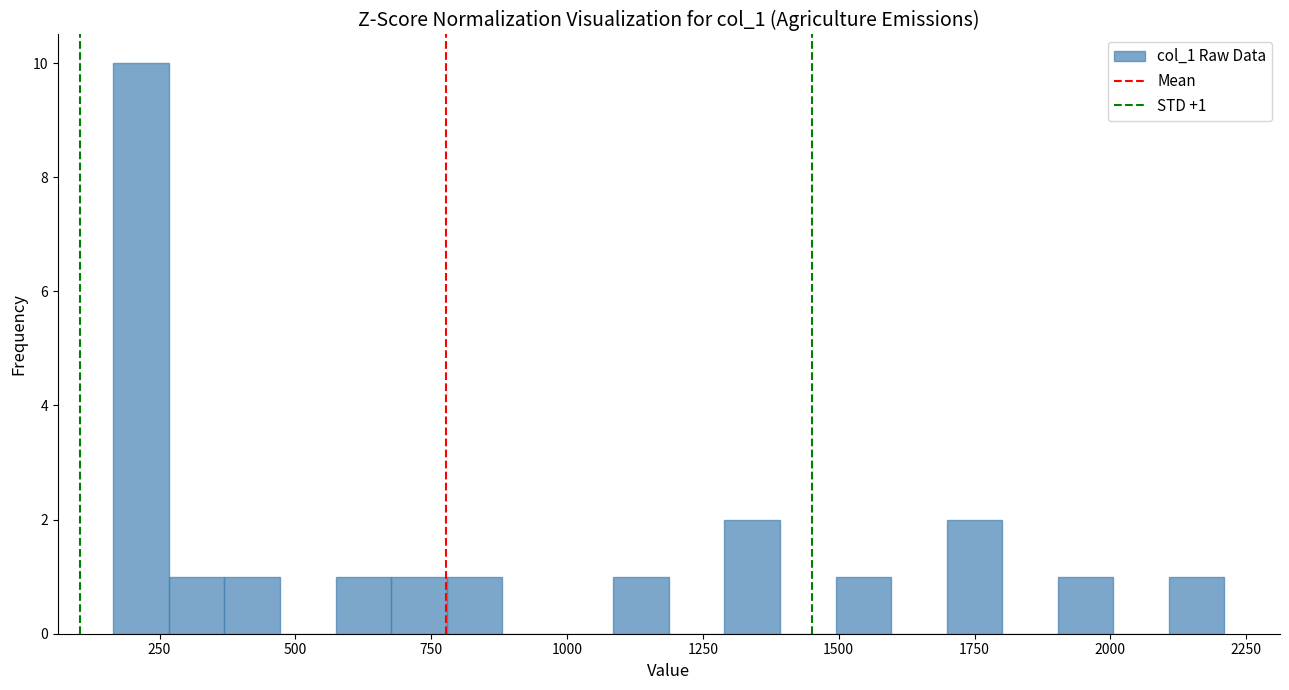

Read against the x-axis, roughly where is the centre of the tallest bar?

200